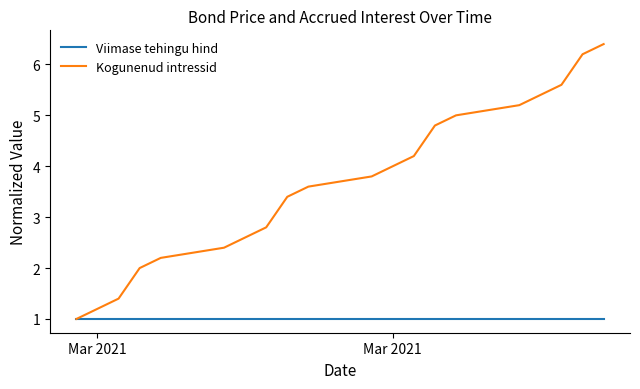

Which series has the largest total across all categories?

Kogunenud intressid